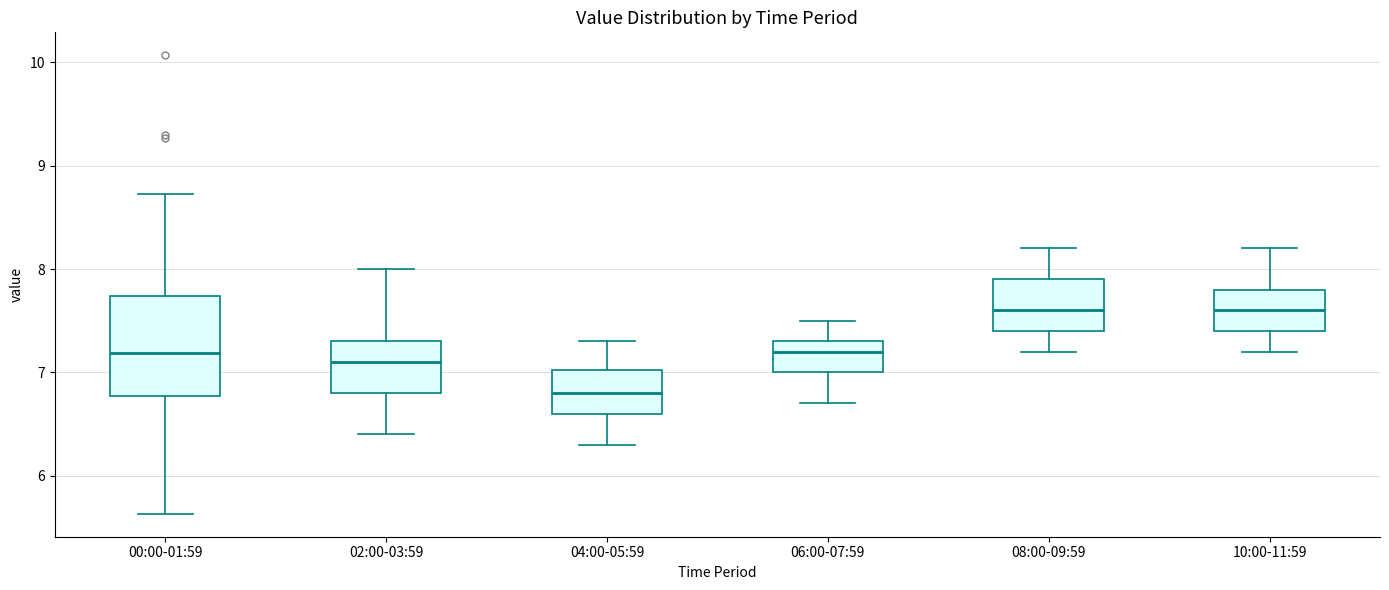

Reading left to right, read every box against the y-axis: the position of its median line, the range the box covers, and the ends of its whiskers. The values are not printed on the chart, so give them approximately, as read against the axis.

00:00-01:59: median 7.2, box 6.8 to 7.7, whiskers 5.6 to 8.7
02:00-03:59: median 7.1, box 6.8 to 7.3, whiskers 6.4 to 8.0
04:00-05:59: median 6.8, box 6.6 to 7.0, whiskers 6.3 to 7.3
06:00-07:59: median 7.2, box 7.0 to 7.3, whiskers 6.7 to 7.5
08:00-09:59: median 7.6, box 7.4 to 7.9, whiskers 7.2 to 8.2
10:00-11:59: median 7.6, box 7.4 to 7.8, whiskers 7.2 to 8.2